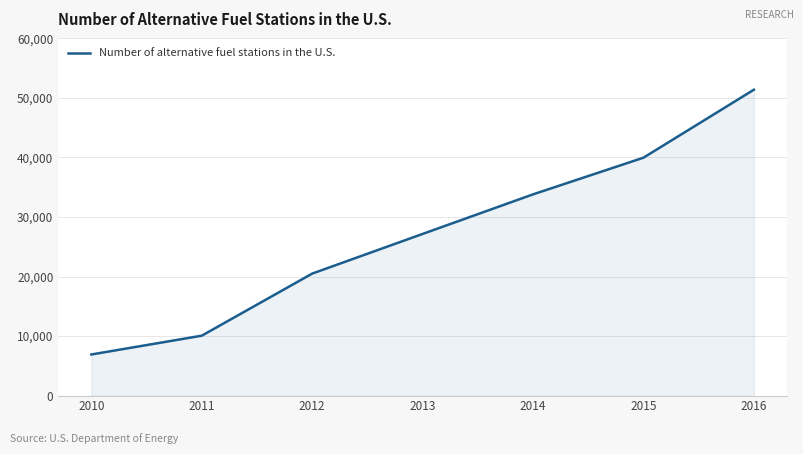

Between 2016 and 2011, which is larger?

2016